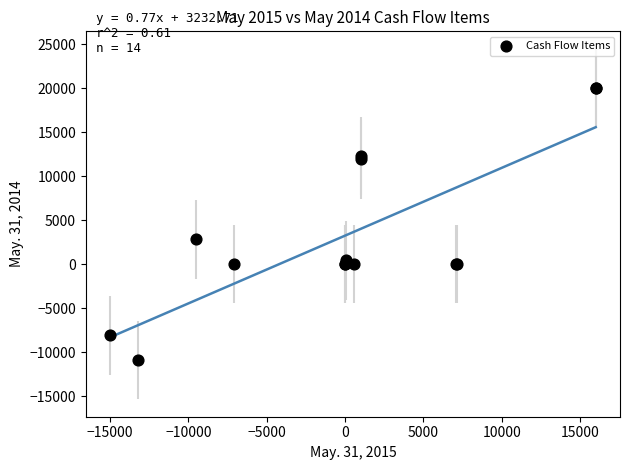

What Y value in the scatter plot is closest to 4552?

2793